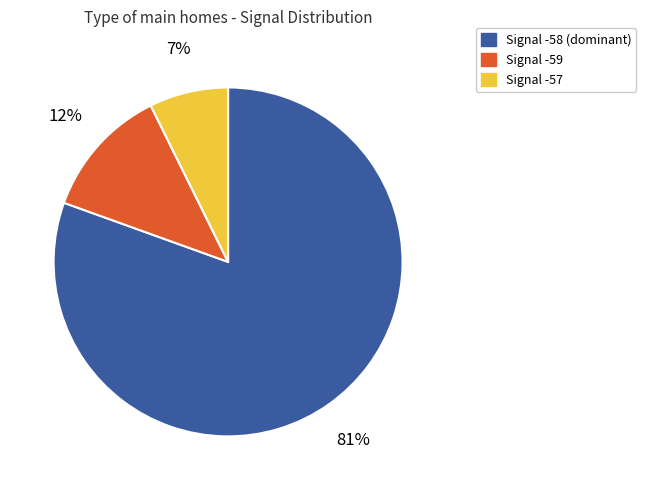

Is there any slice that represents more than half of the pie?

Yes